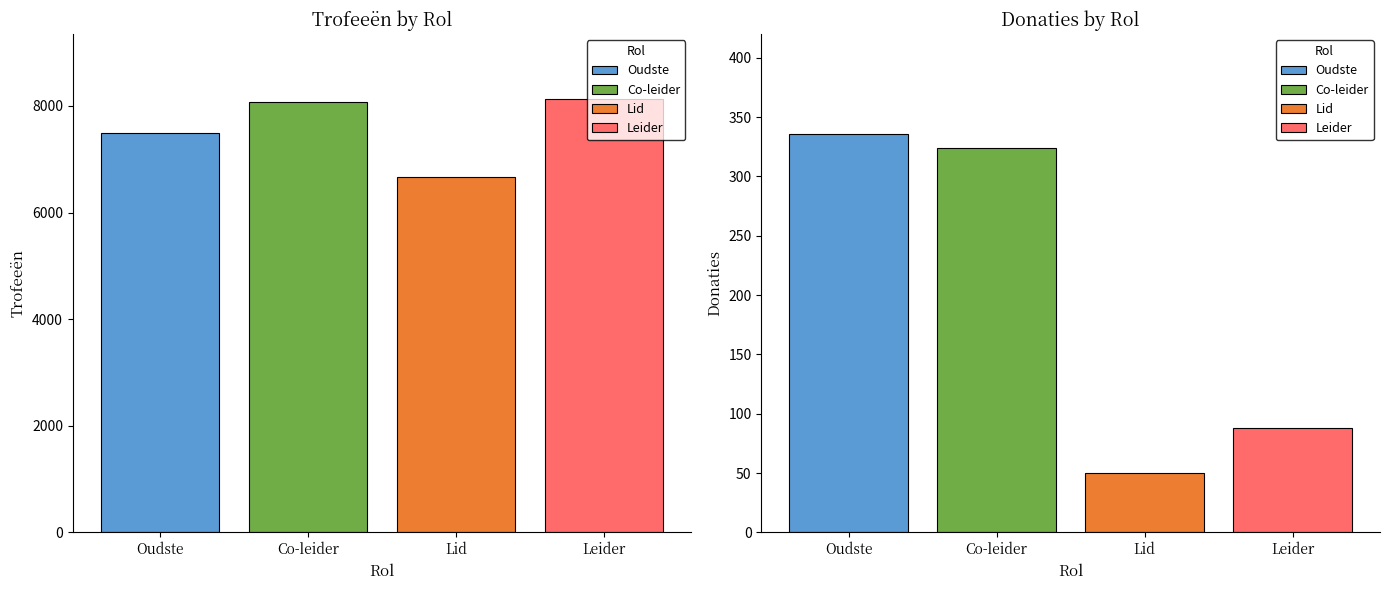

Which series has the largest total across all categories?

Trofeeën